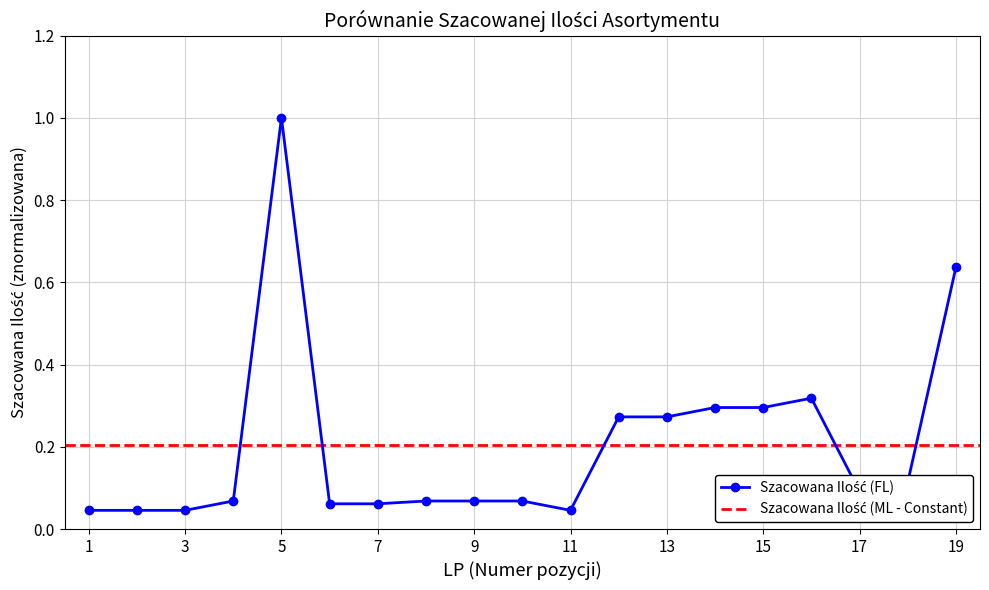

What is the change in value from 14 to 19?

+0.3